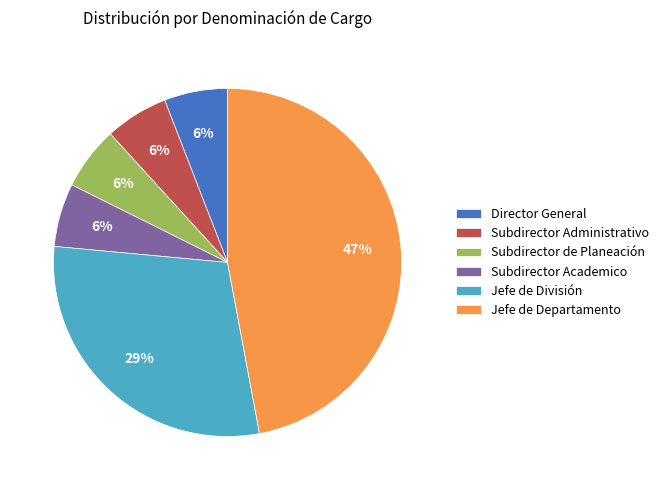

Is Subdirector de Planeación the majority of the pie?

No